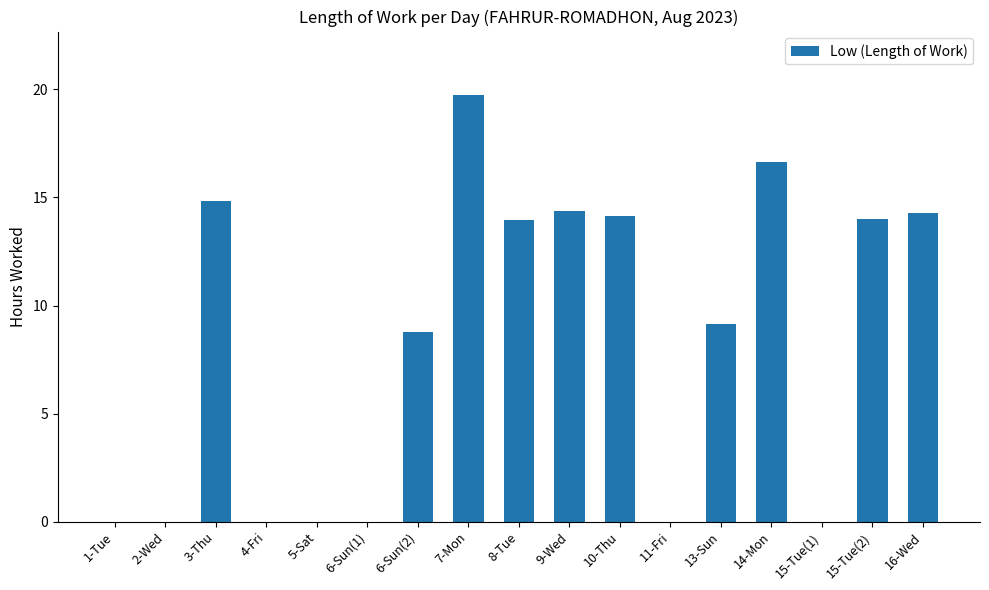

What is the sum of the values at 7-Mon and 16-Wed?

34.0